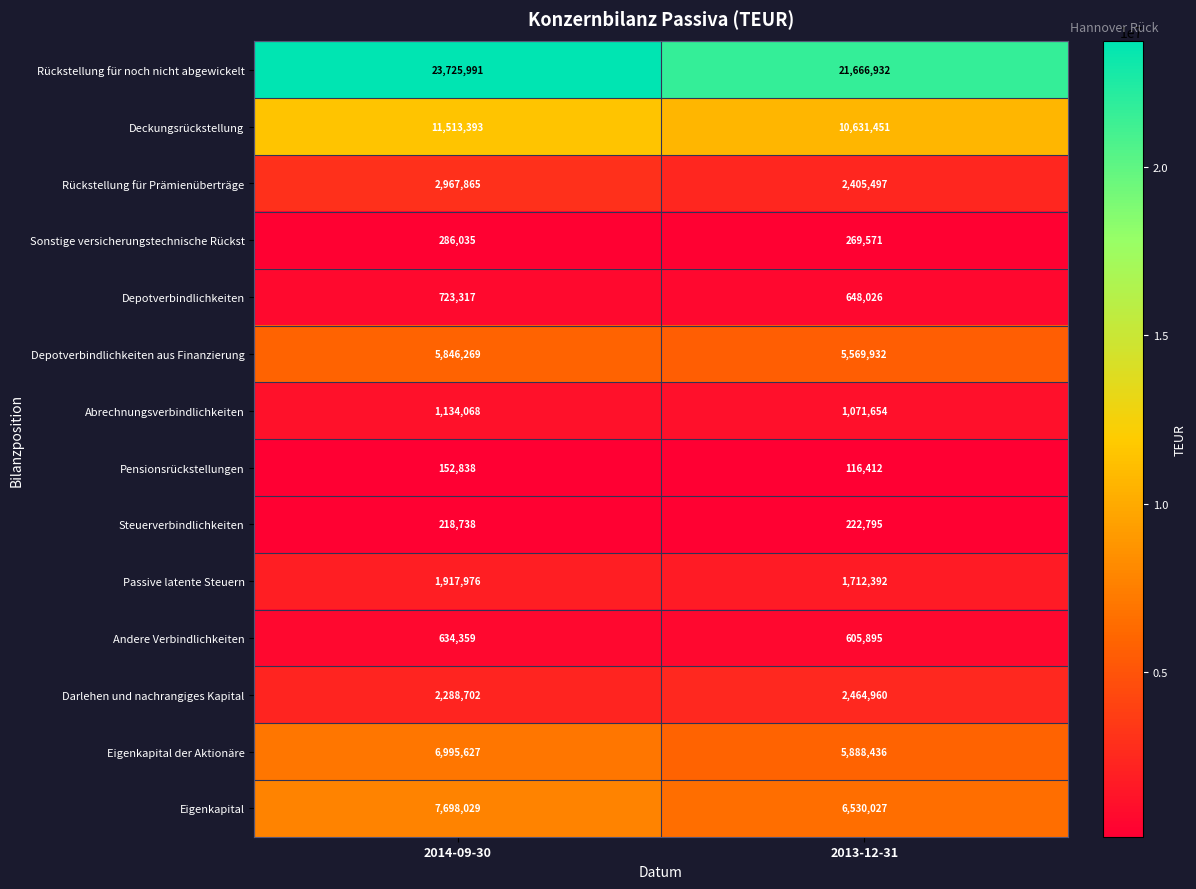

True or false: Depotverbindlichkeiten has a value of 1044724 at 2013-12-31.

False